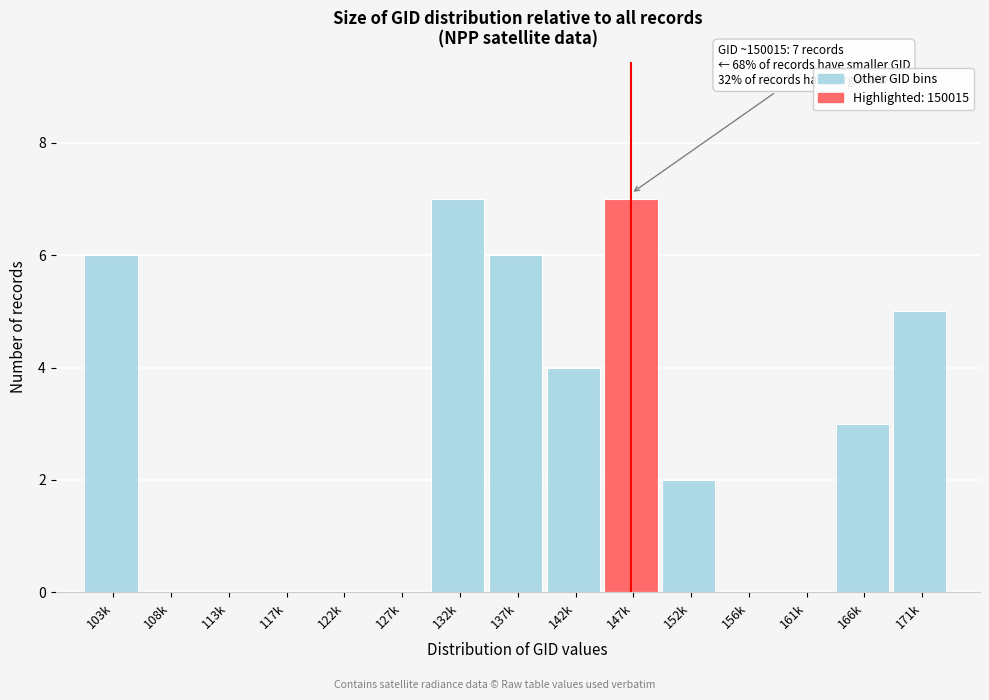

Reading left to right, list all the values displayed in this chart.

103k=6	108k=0	113k=0	117k=0	122k=0	127k=0	132k=7	137k=6	142k=4	147k=7	152k=2	156k=0	161k=0	166k=3	171k=5